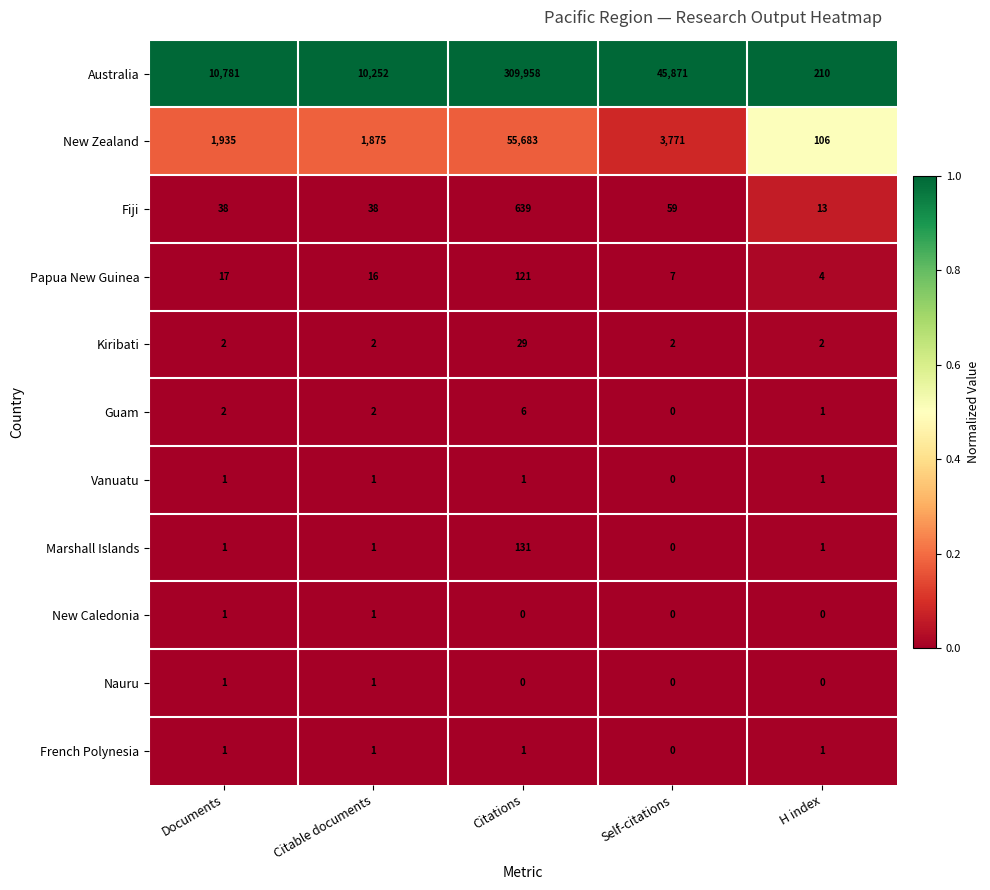

What value does the Marshall Islands series have at Citations?

131